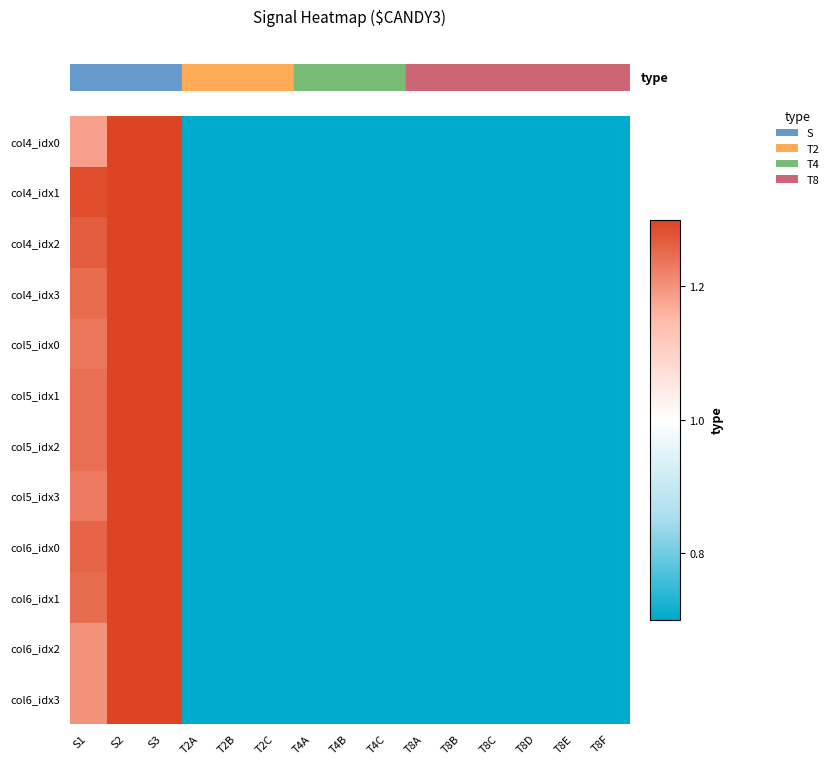

Which category has the highest value across all series?

S2